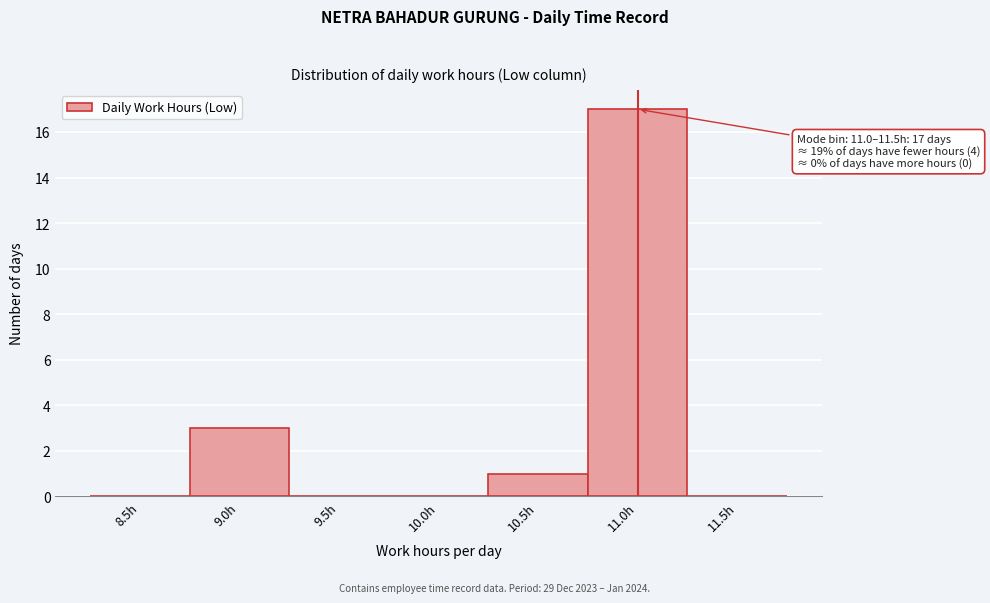

At which category does the chart reach its peak across all series?

11.0h